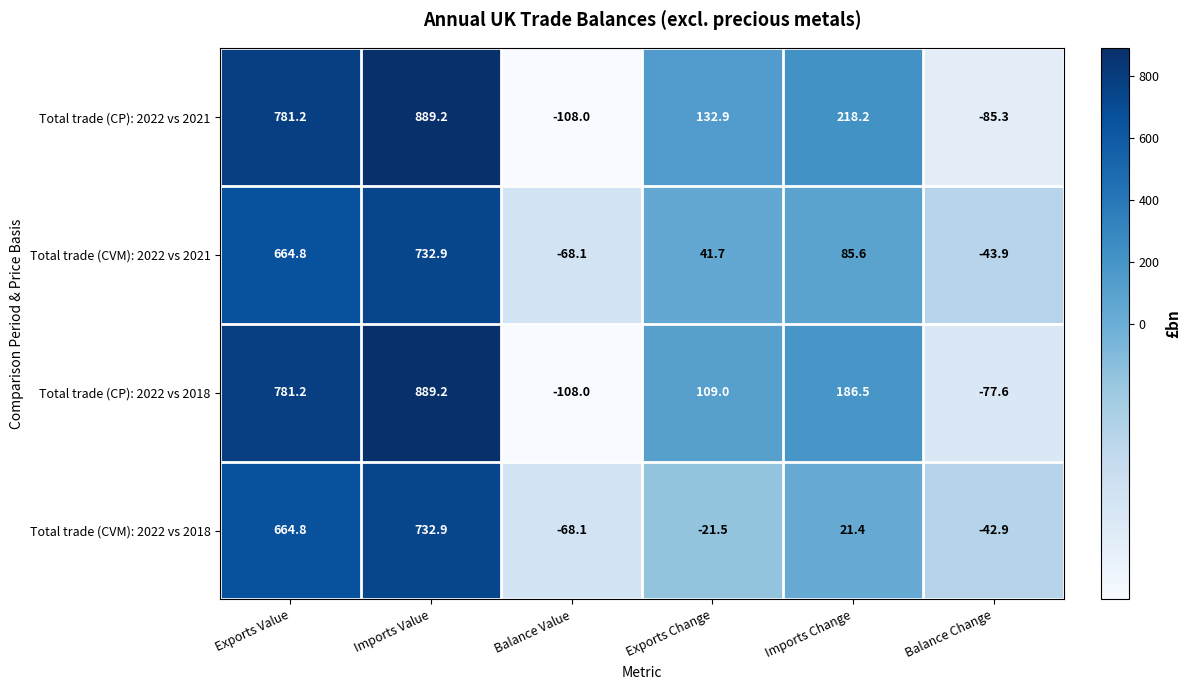

Reading left to right, what are all the values shown in this chart?

Total trade (CP): 2022 vs 2021: Exports Value=781.2	Imports Value=889.2	Balance Value=-108.0	Exports Change=132.9	Imports Change=218.2	Balance Change=-85.3
Total trade (CVM): 2022 vs 2021: Exports Value=664.8	Imports Value=732.9	Balance Value=-68.1	Exports Change=41.7	Imports Change=85.6	Balance Change=-43.9
Total trade (CP): 2022 vs 2018: Exports Value=781.2	Imports Value=889.2	Balance Value=-108.0	Exports Change=109.0	Imports Change=186.5	Balance Change=-77.6
Total trade (CVM): 2022 vs 2018: Exports Value=664.8	Imports Value=732.9	Balance Value=-68.1	Exports Change=-21.5	Imports Change=21.4	Balance Change=-42.9